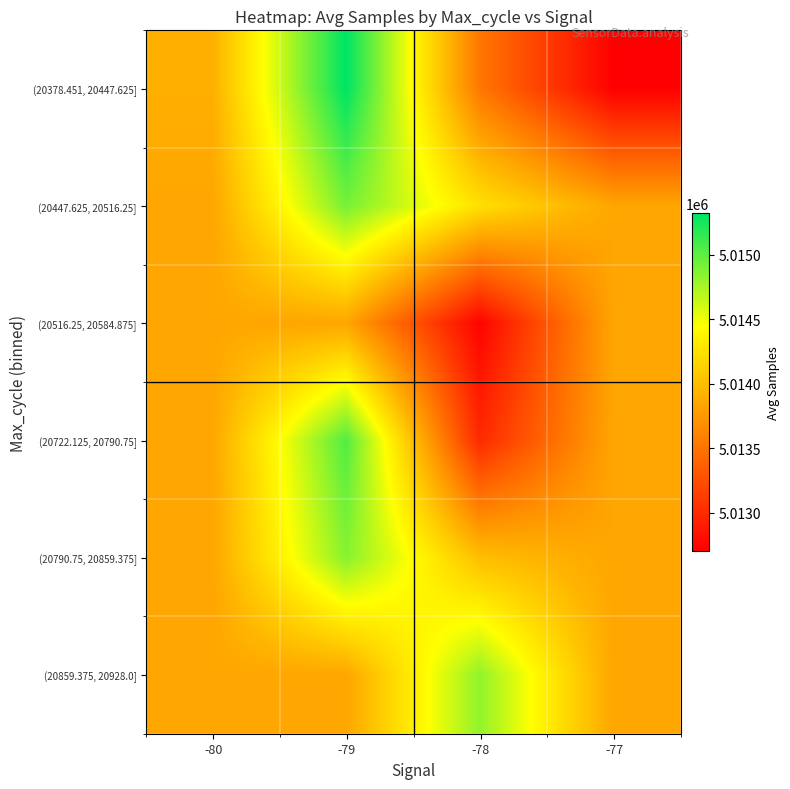

Reading left to right, extract all data points from this chart.

(20378.451, 20447.625]: -80=5013904.0	-79=5015321.2	-78=5013521.6	-77=5012703.0
(20447.625, 20516.25]: -80=5013839.3	-79=5014913.5	-78=5014235.5	-77=5013839.3
(20516.25, 20584.875]: -80=5013839.3	-79=5013839.3	-78=5012733.0	-77=5013839.3
(20722.125, 20790.75]: -80=5013839.3	-79=5015037.0	-78=5012989.0	-77=5013839.3
(20790.75, 20859.375]: -80=5013839.3	-79=5014857.0	-78=5014007.0	-77=5013839.3
(20859.375, 20928.0]: -80=5013839.3	-79=5013839.3	-78=5014823.0	-77=5013839.3